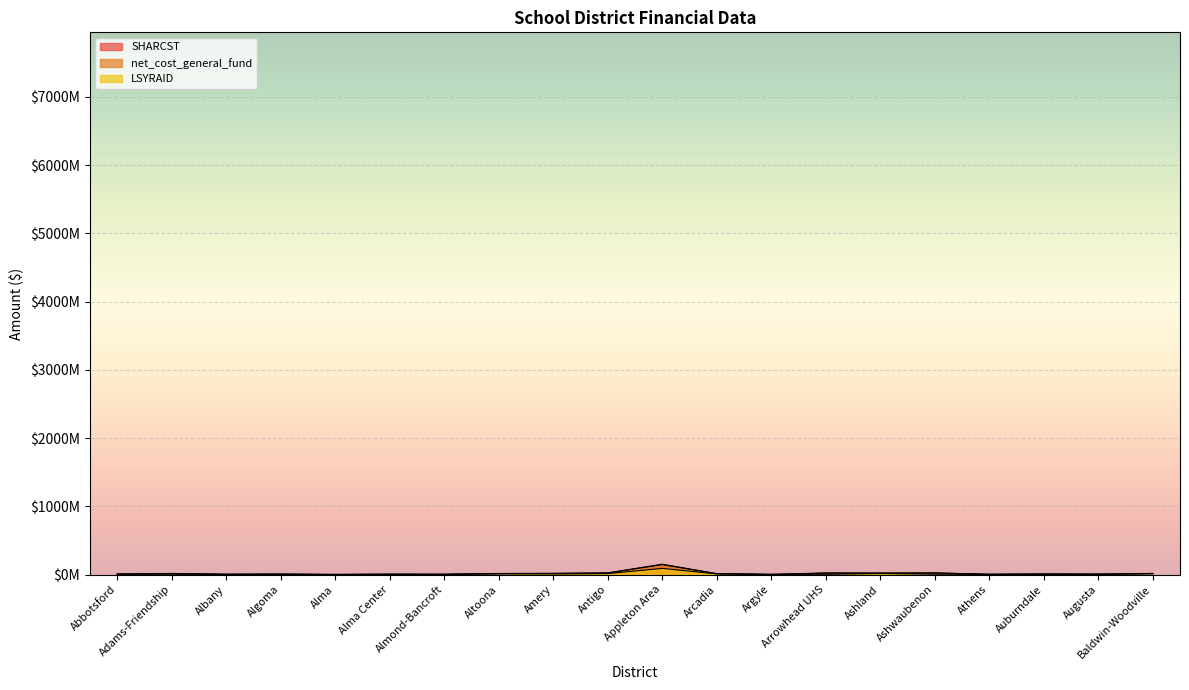

Reading right to left, extract all data points from this chart.

SHARCST: Baldwin-Woodville=18032465.0	Augusta=7325784.0	Auburndale=8463964.0	Athens=4900863.0	Ashwaubenon=25123823.0	Ashland=23154327.0	Arrowhead UHS=24183886.8	Argyle=3686717.9	Arcadia=14158807.9	Appleton Area=152390014.7	Antigo=24384515.0	Amery=18222694.2	Altoona=16773684.0	Almond-Bancroft=4687261.9	Alma Center=6281412.2	Alma=2942009.5	Algoma=7324800.0	Albany=5580086.0	Adams-Friendship=16867040.5	Abbotsford=8117767.1
net_cost_general_fund: Baldwin-Woodville=15480864.0	Augusta=6520184.0	Auburndale=8390801.5	Athens=4900863.0	Ashwaubenon=23272963.0	Ashland=20719909.0	Arrowhead UHS=22146167.0	Argyle=3109843.0	Arcadia=12692050.0	Appleton Area=146815048.0	Antigo=24077970.0	Amery=17130892.0	Altoona=14924216.0	Almond-Bancroft=4621628.2	Alma Center=5594285.0	Alma=2651004.1	Algoma=6870428.0	Albany=5162053.0	Adams-Friendship=15980793.0	Abbotsford=7436167.1
LSYRAID: Baldwin-Woodville=11826560.4	Augusta=3550006.6	Auburndale=5804467.5	Athens=2907972.5	Ashwaubenon=6253992.9	Ashland=16174758.6	Arrowhead UHS=4732751.3	Argyle=1985985.2	Arcadia=10326405.9	Appleton Area=91158377.2	Antigo=14989738.3	Amery=9626375.9	Altoona=10877396.4	Almond-Bancroft=3180975.4	Alma Center=3959168.2	Alma=480022.6	Algoma=4396144.0	Albany=2351207.1	Adams-Friendship=5501688.2	Abbotsford=6073514.4